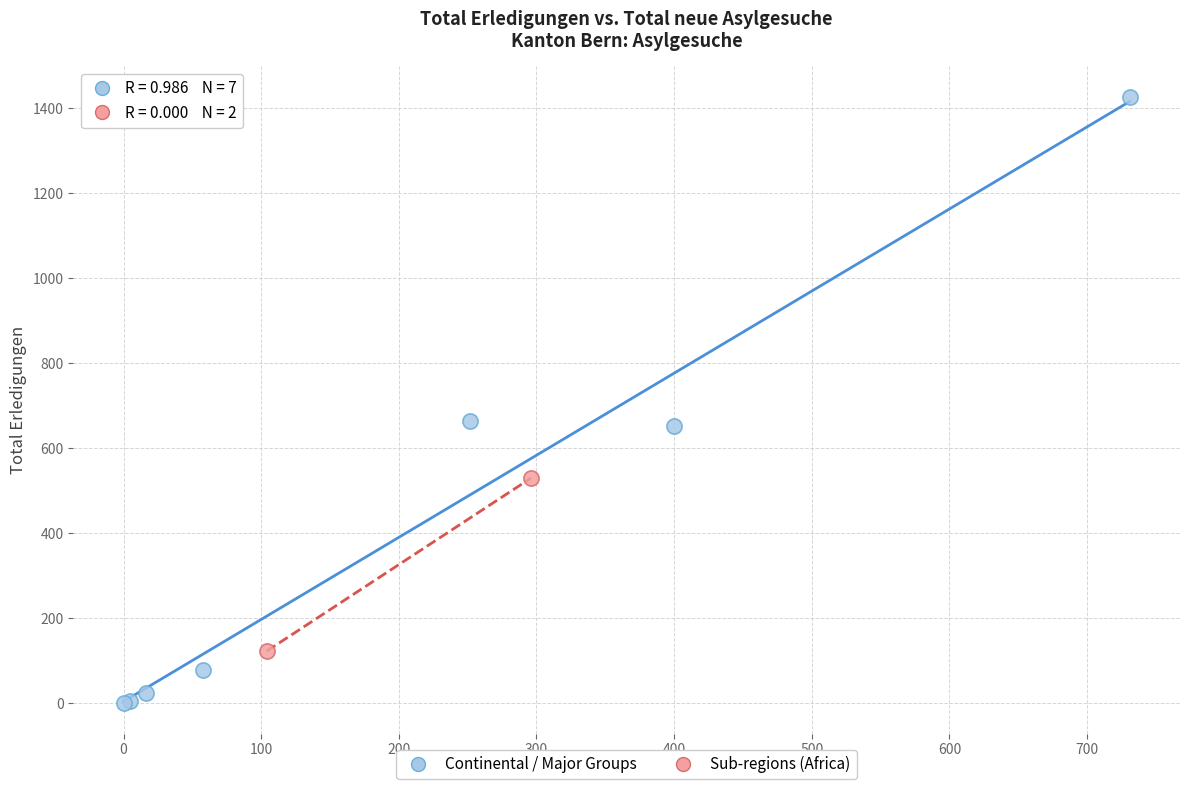

What are all the series names shown in the legend?

Continental / Major Groups, Sub-regions (Africa)